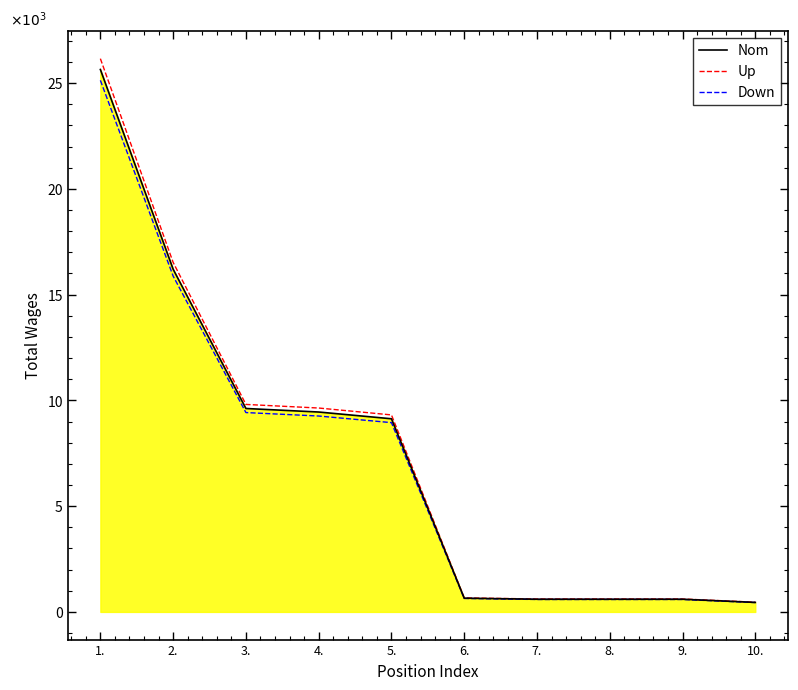

Is this an area chart (filled region under the line)?

Yes